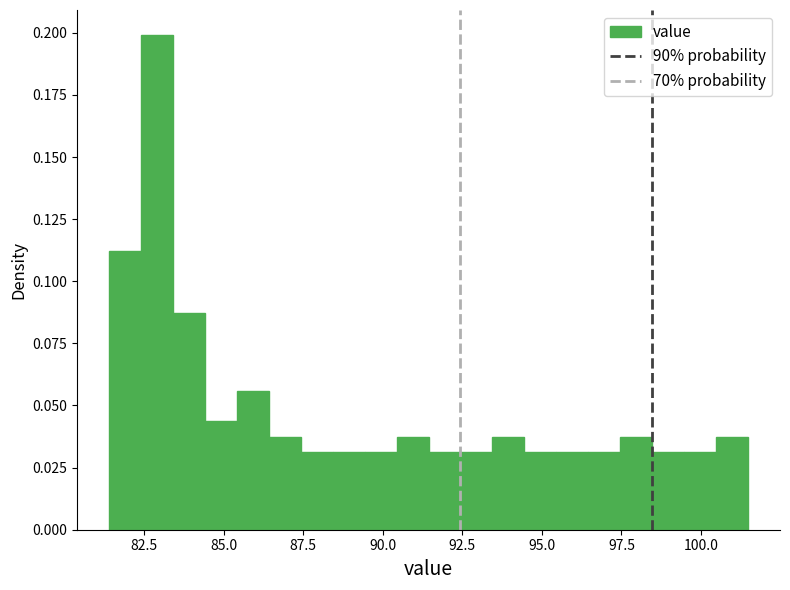

Read against the x-axis, roughly where is the centre of the tallest bar?

83.0